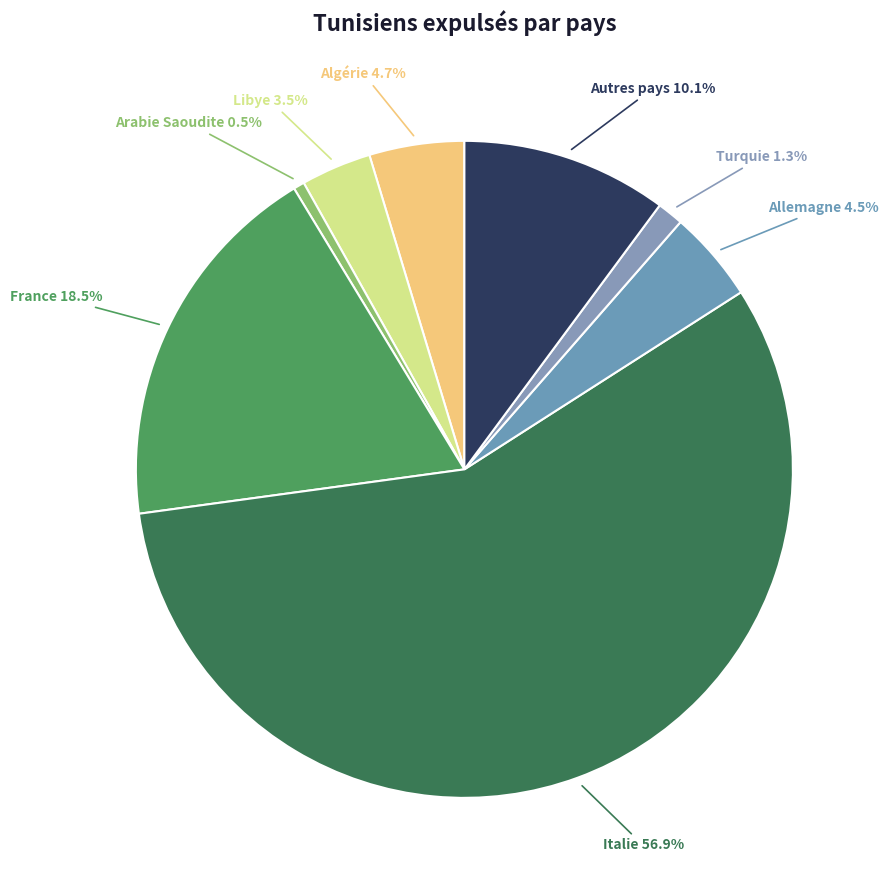

Between Allemagne and Italie, which is larger?

Italie